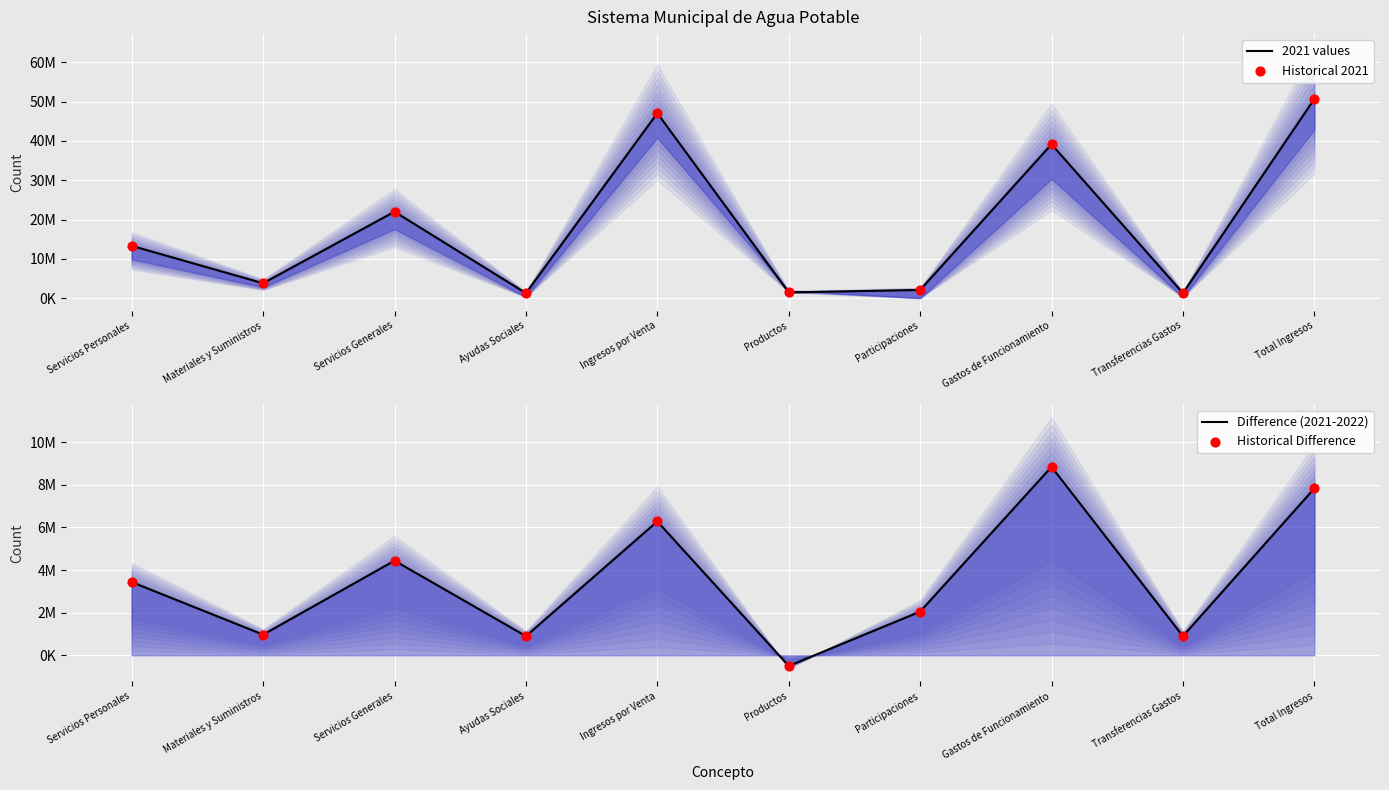

What are all the series names shown in the legend?

2021 values, Historical 2021, Difference (2021-2022), Historical Difference